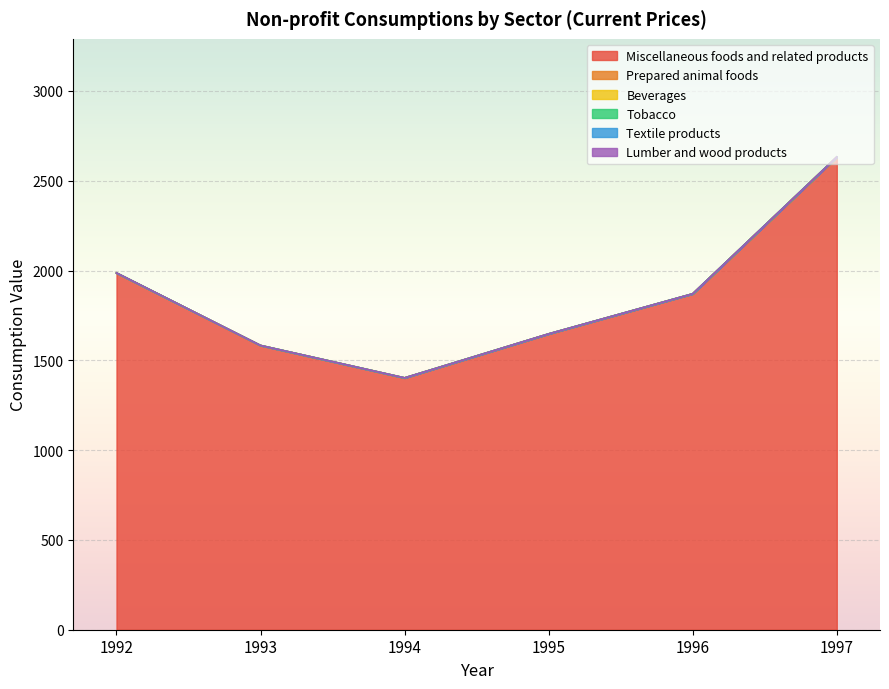

Is it true that Miscellaneous foods and related products equals 3675.4 at 1997?

False